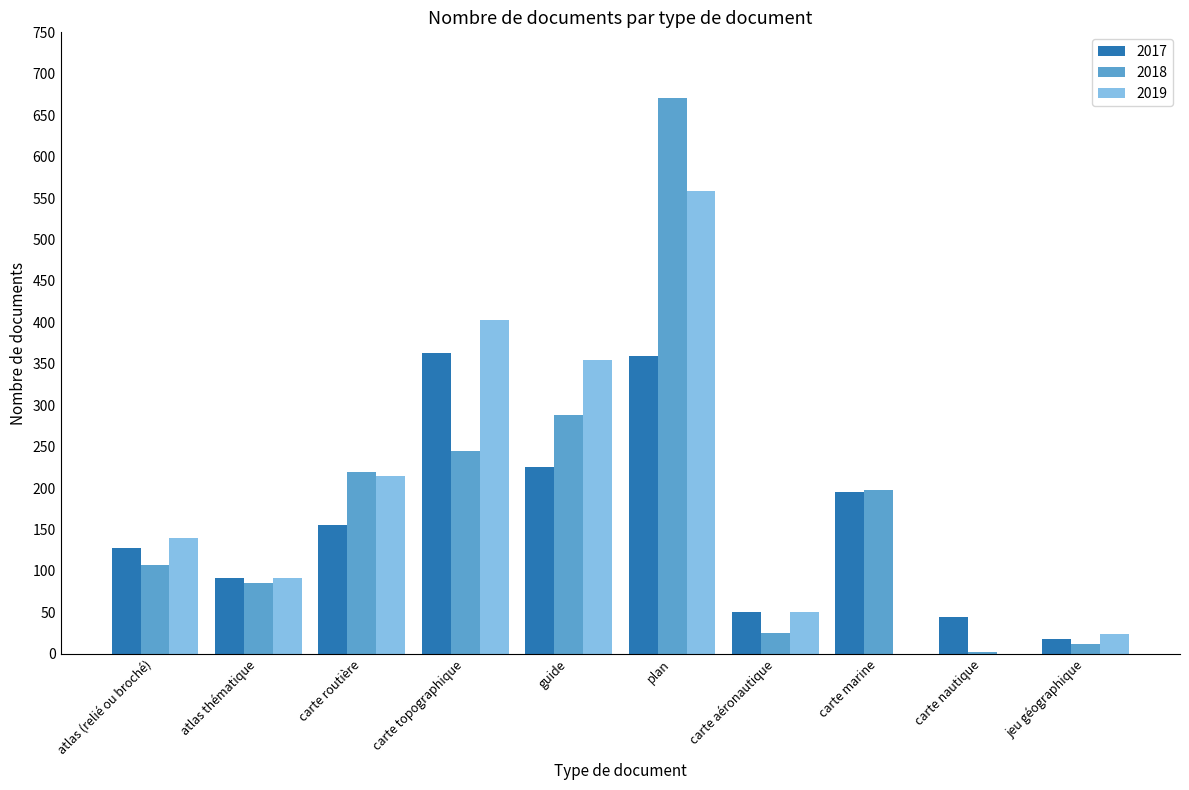

What is the sum of the 2019 values at plan and carte marine?

559